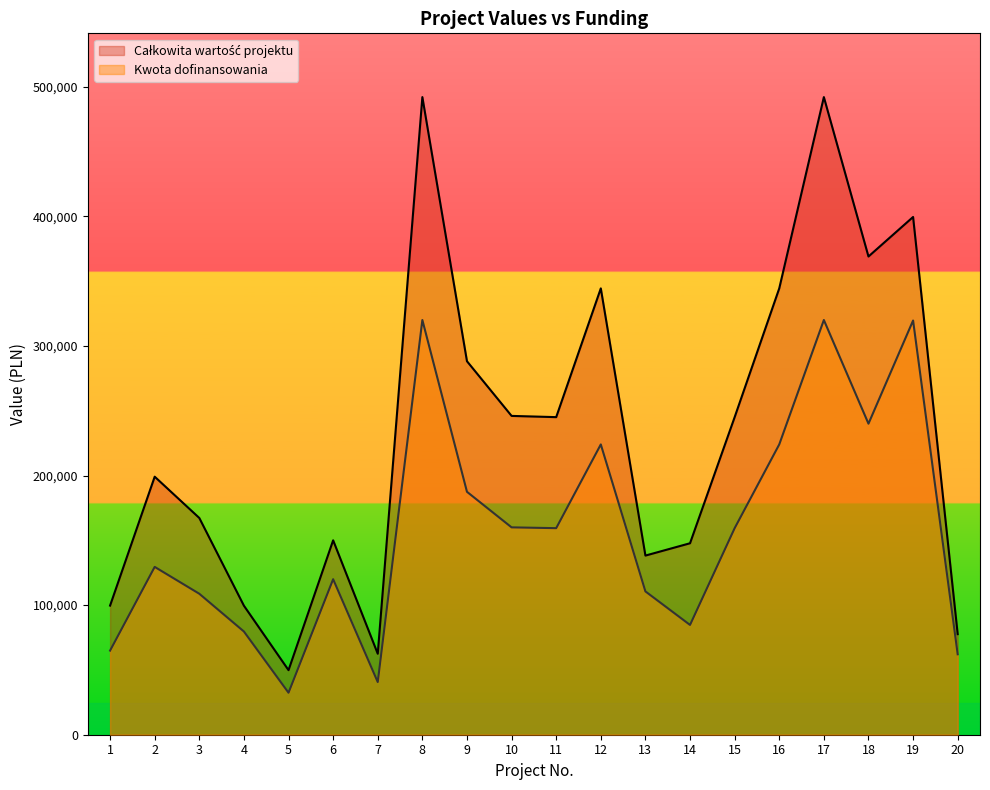

True or false: Całkowita wartość projektu and Kwota dofinansowania cross at least once.

False